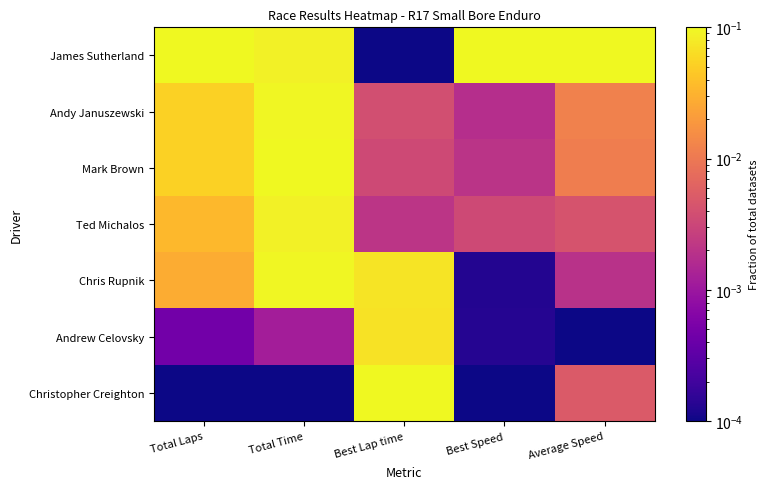

Which series has the largest range (max minus min)?

James Sutherland